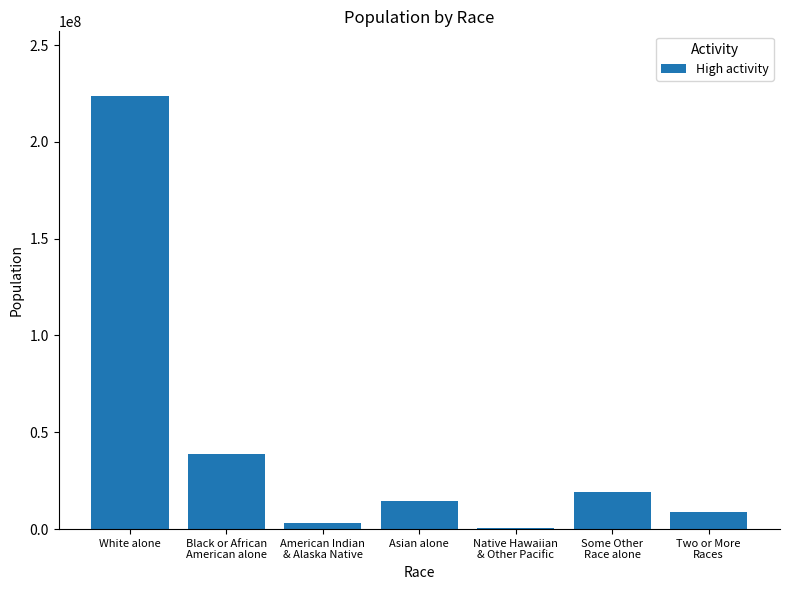

At which category does the chart reach its peak across all series?

White alone